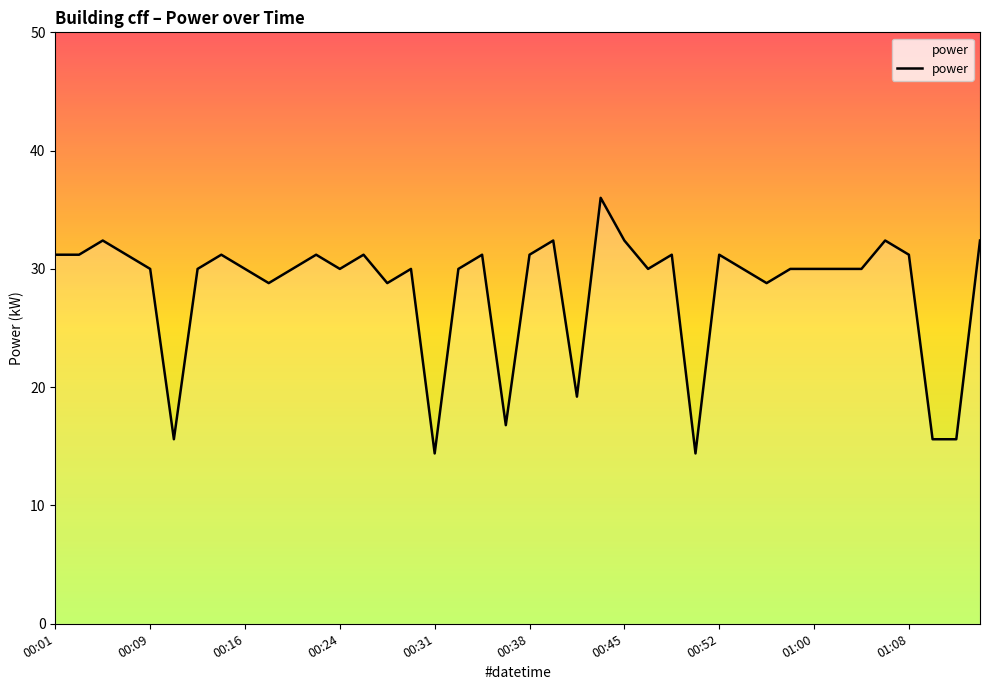

What is the difference between the maximum and minimum values?

21.6